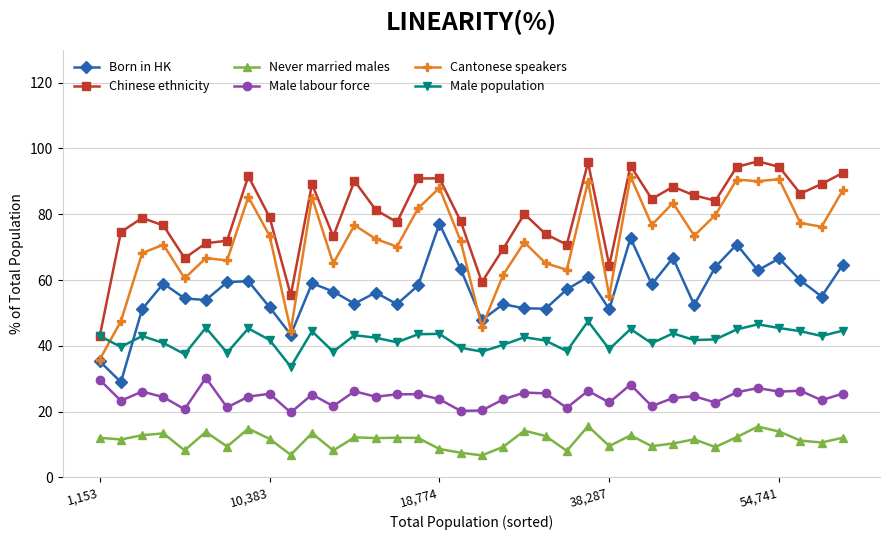

Which series has the largest total across all categories?

Chinese ethnicity